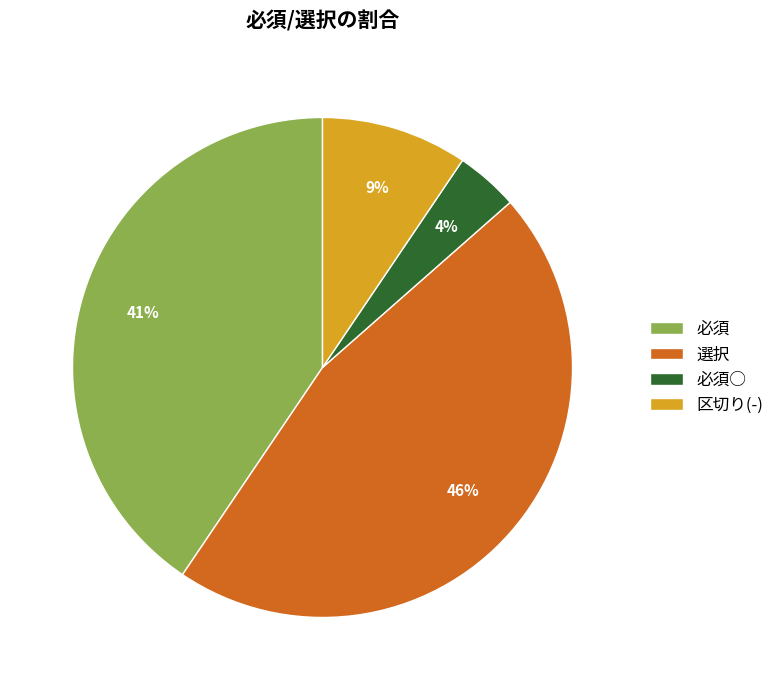

Count the number of slices in the pie.

4